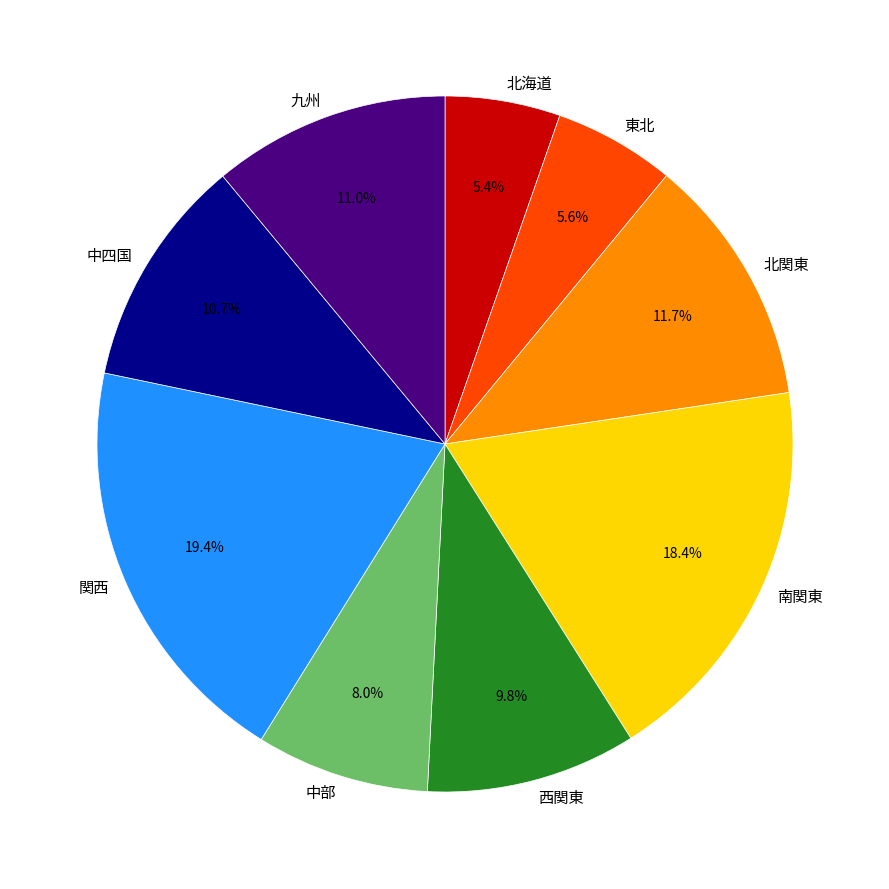

The 関西 slice represents 5% of the pie. True or false?

False